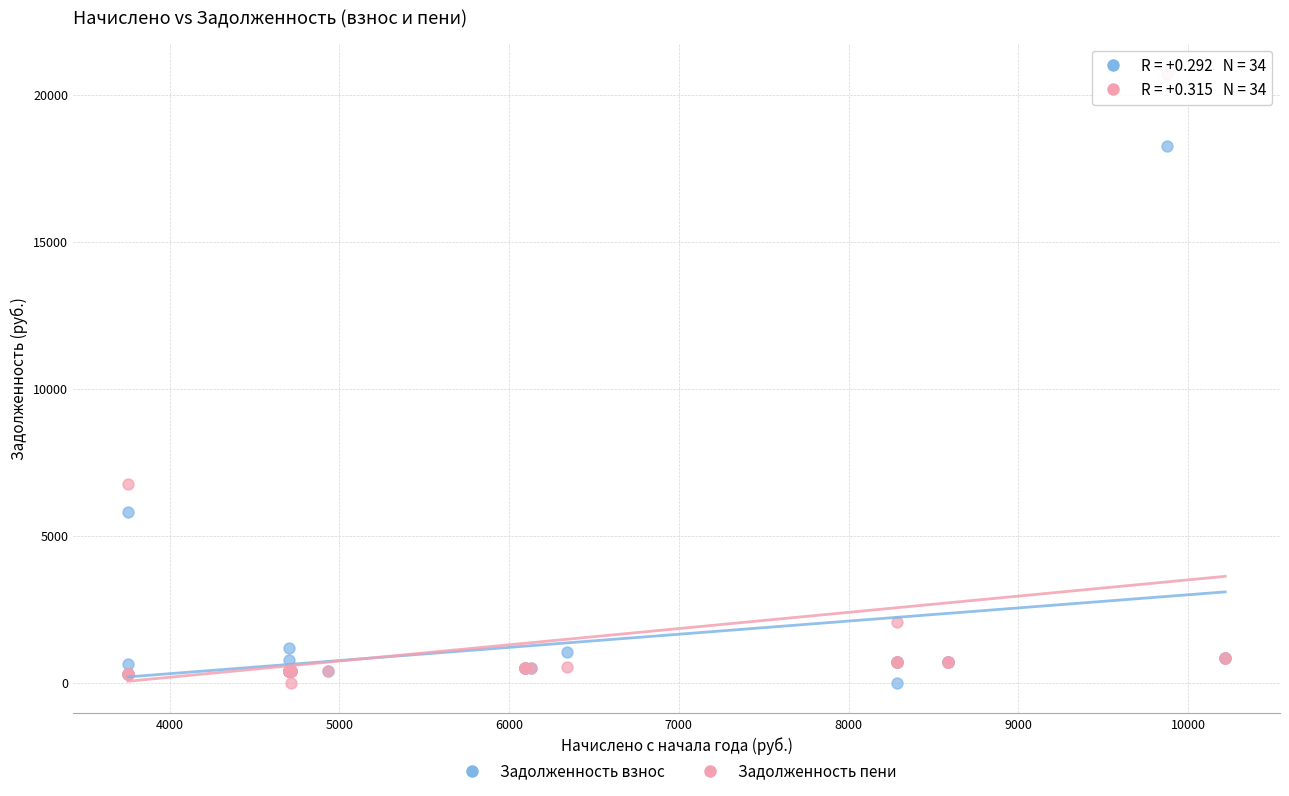

Which series has the largest Y range (max minus min)?

Задолженность пени